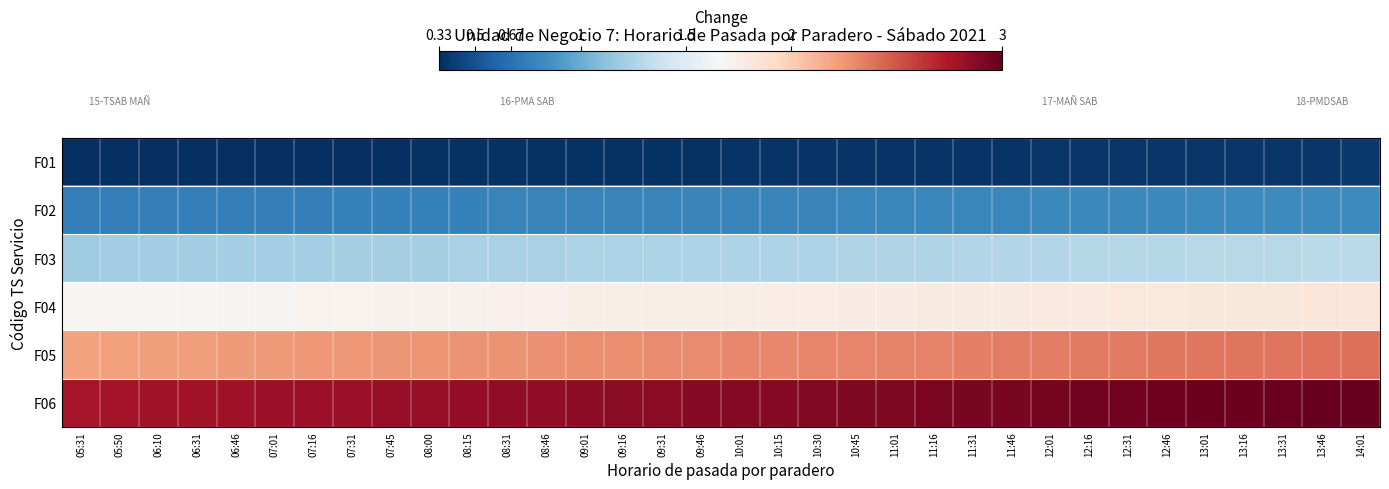

What is the difference between the highest and lowest values at 07:45?

2.5